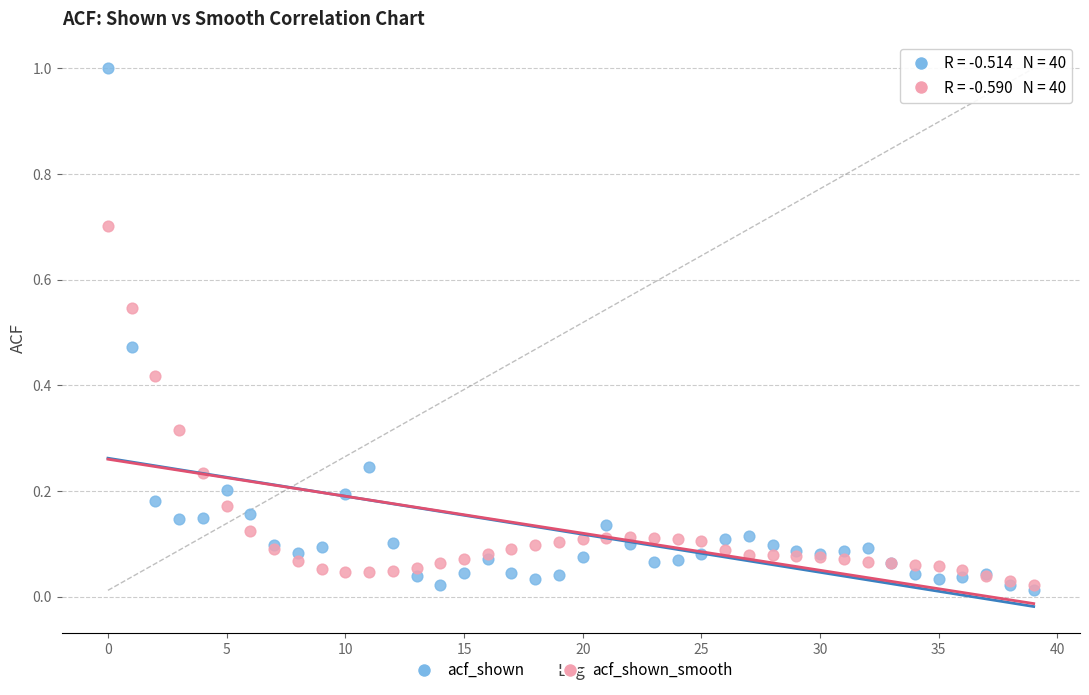

What are all the series names shown in the legend?

acf_shown, acf_shown_smooth